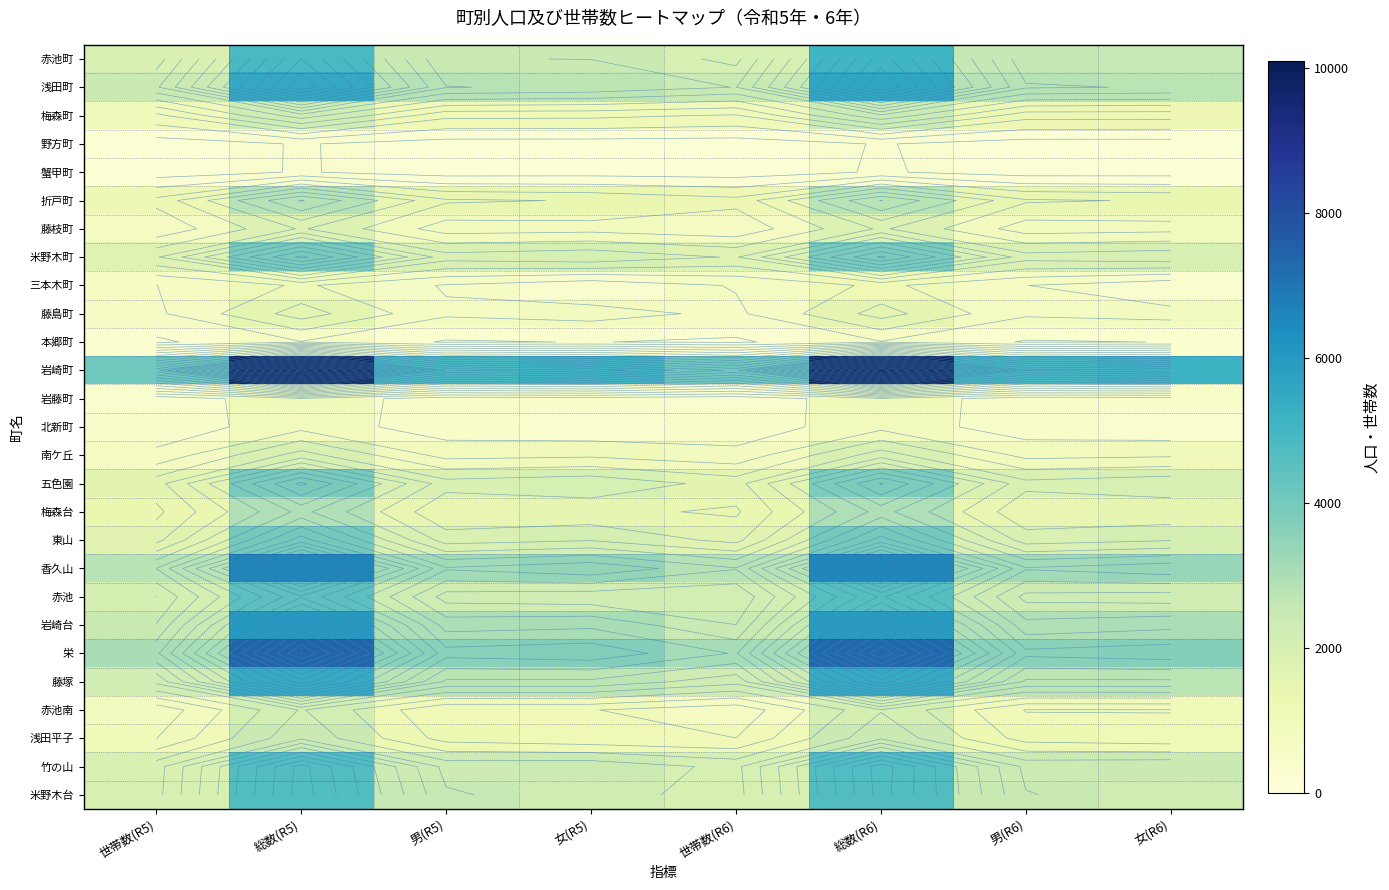

The value of 竹の山 at 女(R6) is 1365. True or false?

False